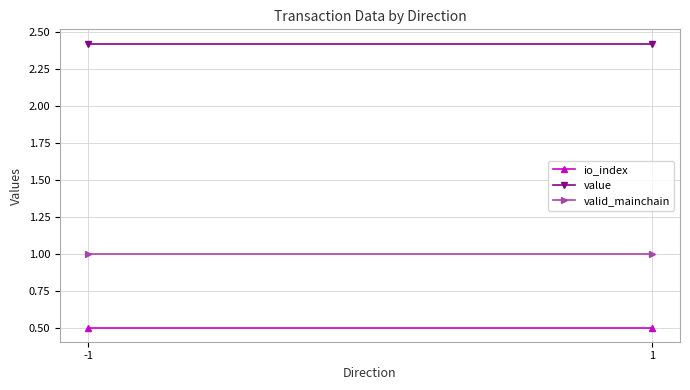

Read the value value at -1.

2.4